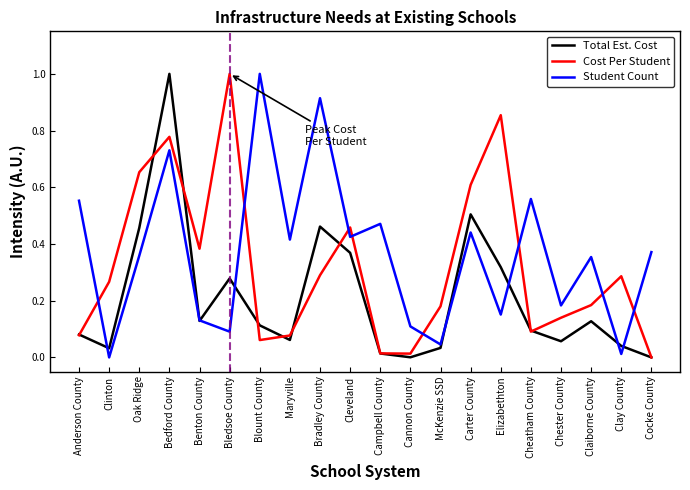

Rank the series at Bledsoe County from highest to lowest value.

Cost Per Student, Total Est. Cost, Student Count